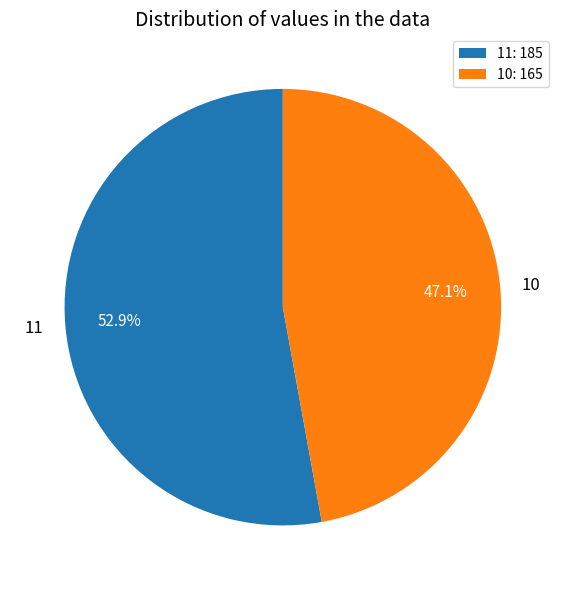

To the nearest percent, what portion does 11 represent?

53%